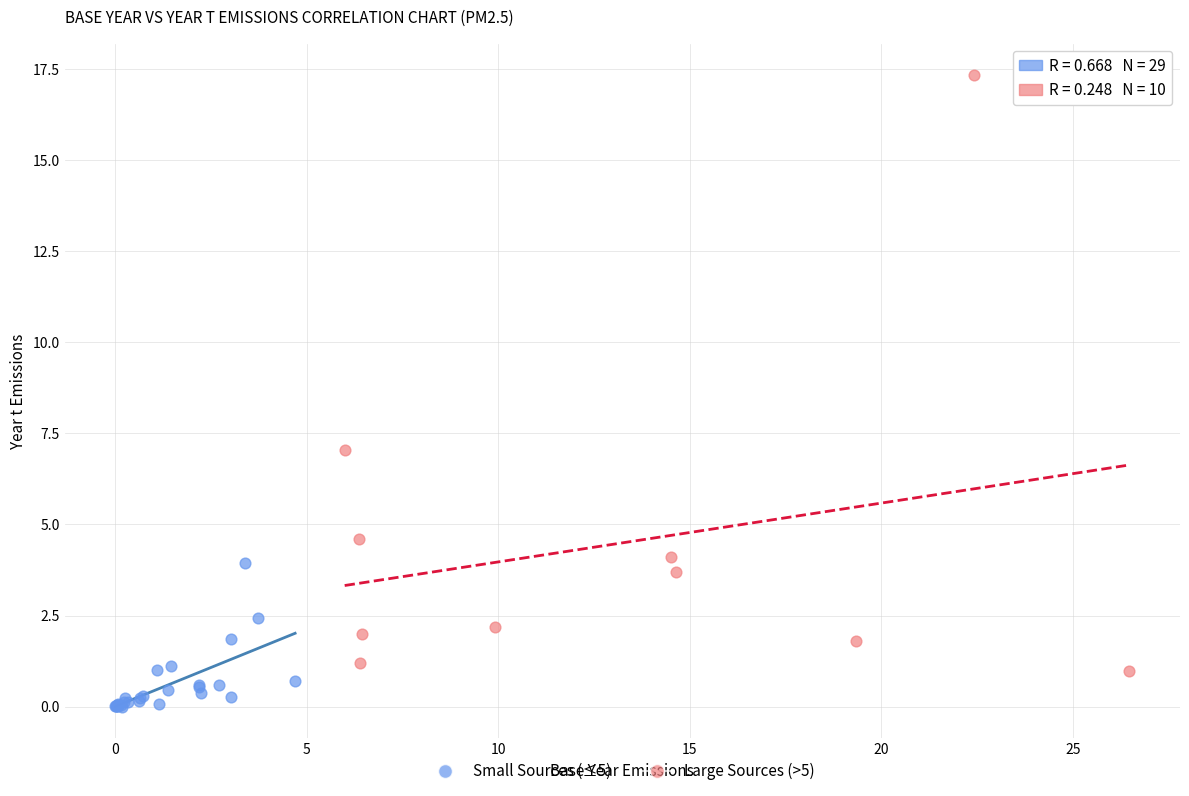

Which series has the largest Y range (max minus min)?

Large Sources (>5)